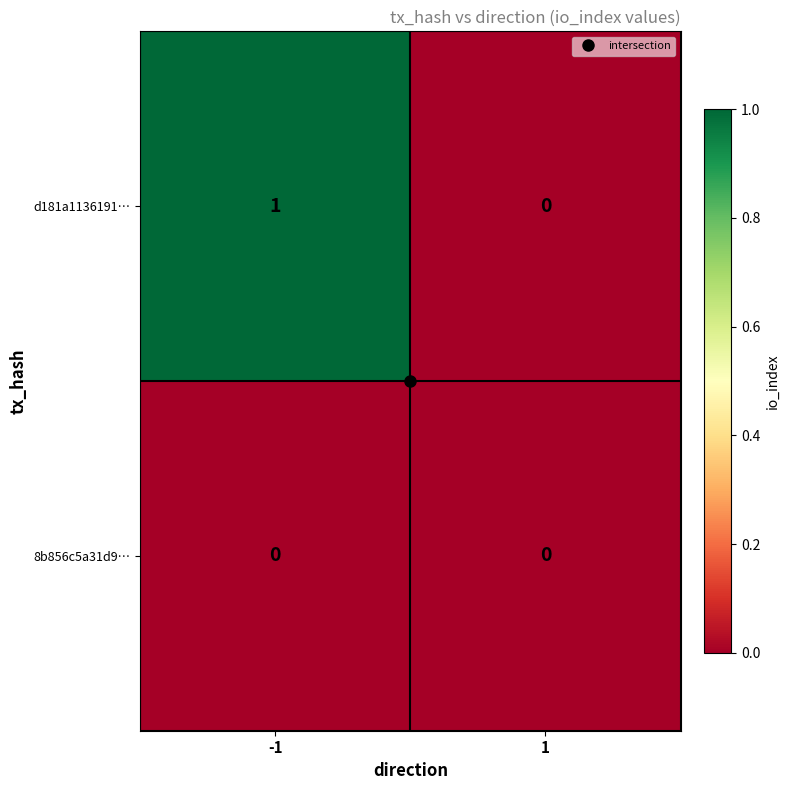

Rank the series by their maximum value, from highest to lowest.

d181a1136191…, 8b856c5a31d9…